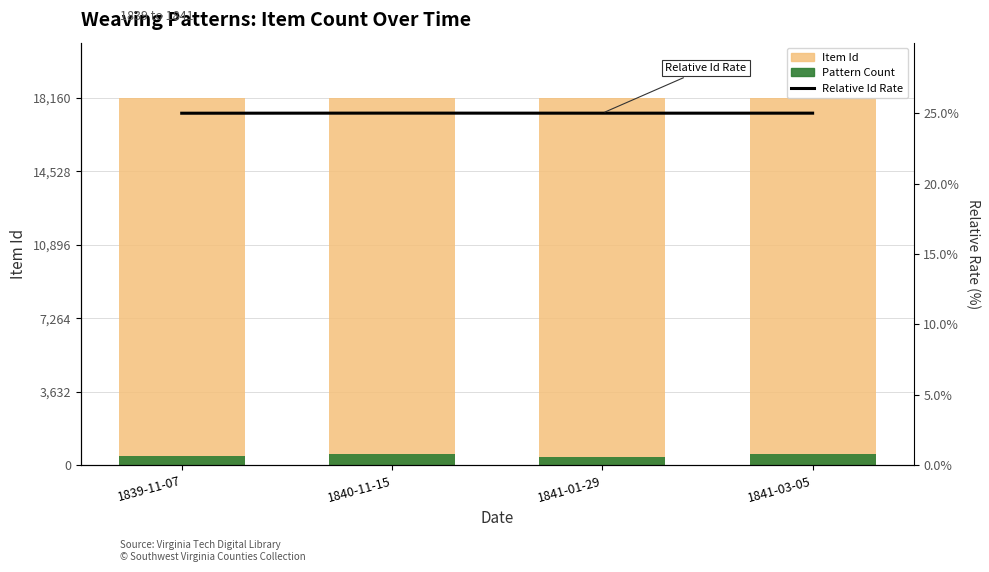

What is the label of the 2nd bar from the right?

1841-01-29